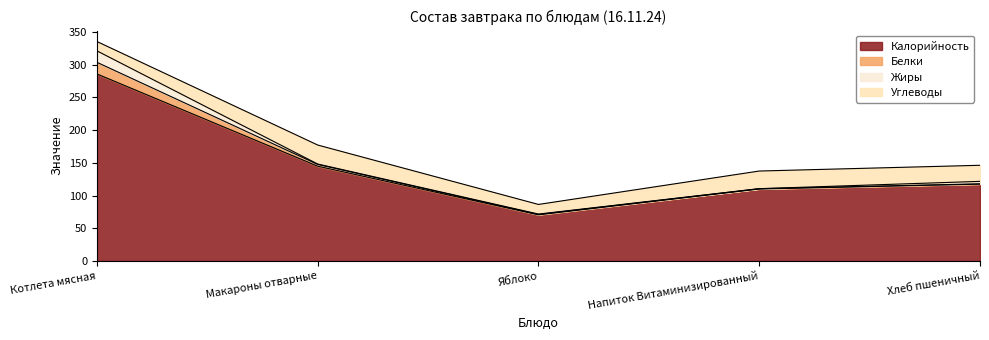

At which category is the sum across all series the highest?

Котлета мясная